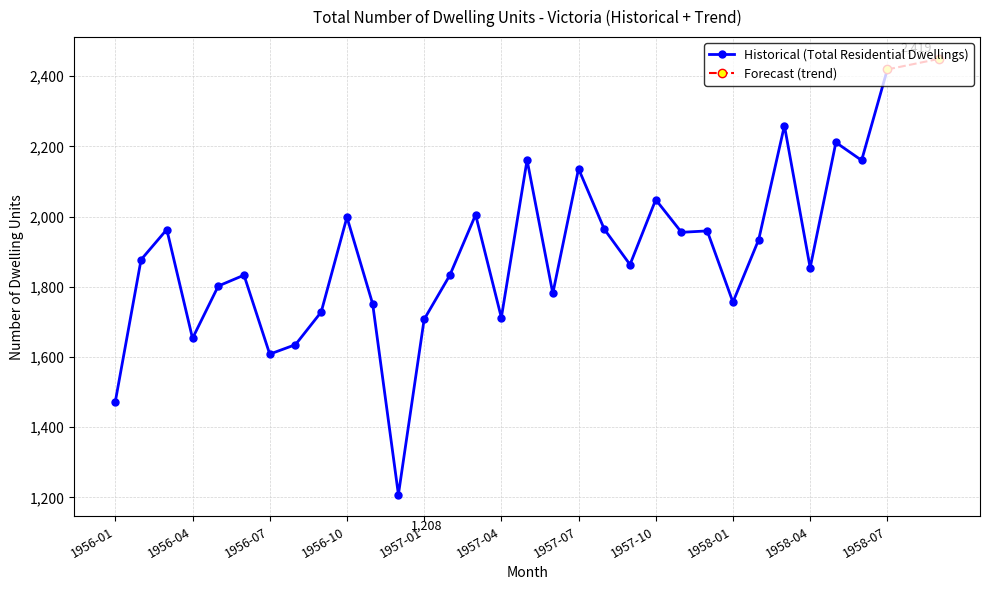

Is it true that the value at 1957-08 is 3294?

False